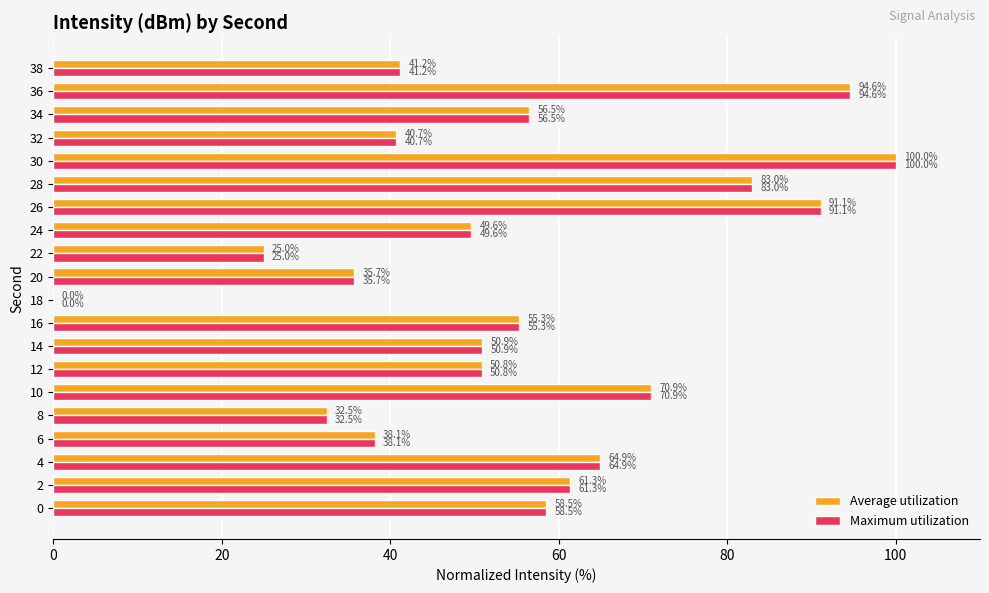

What is the sum of the Maximum utilization values at 18 and 36?

94.6